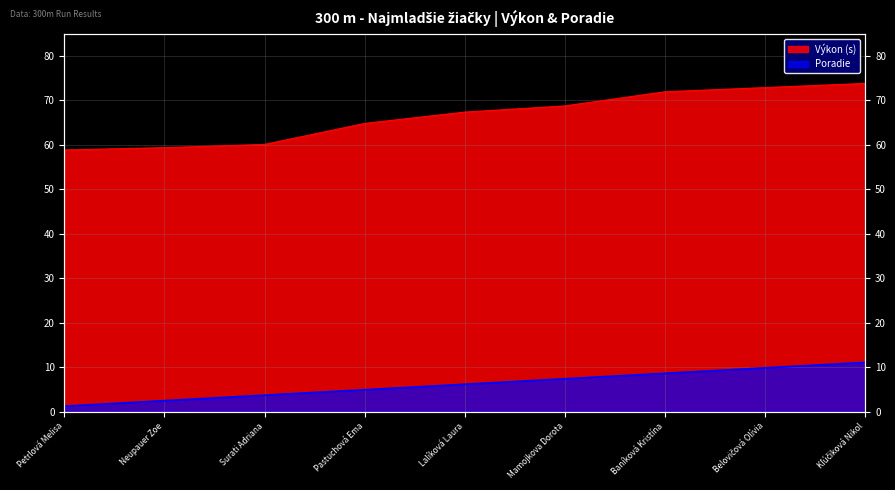

What is the sum of the Poradie values at Belovičová Olívia and Mamojkova Dorota?

17.2